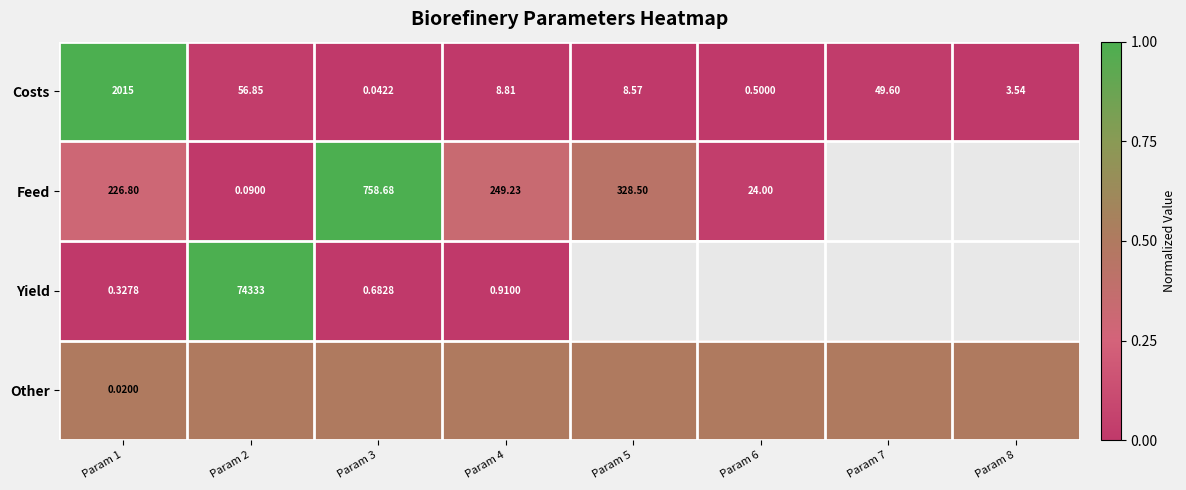

Is the value of Other at Param 3 greater than the value of Feed at Param 5?

Yes